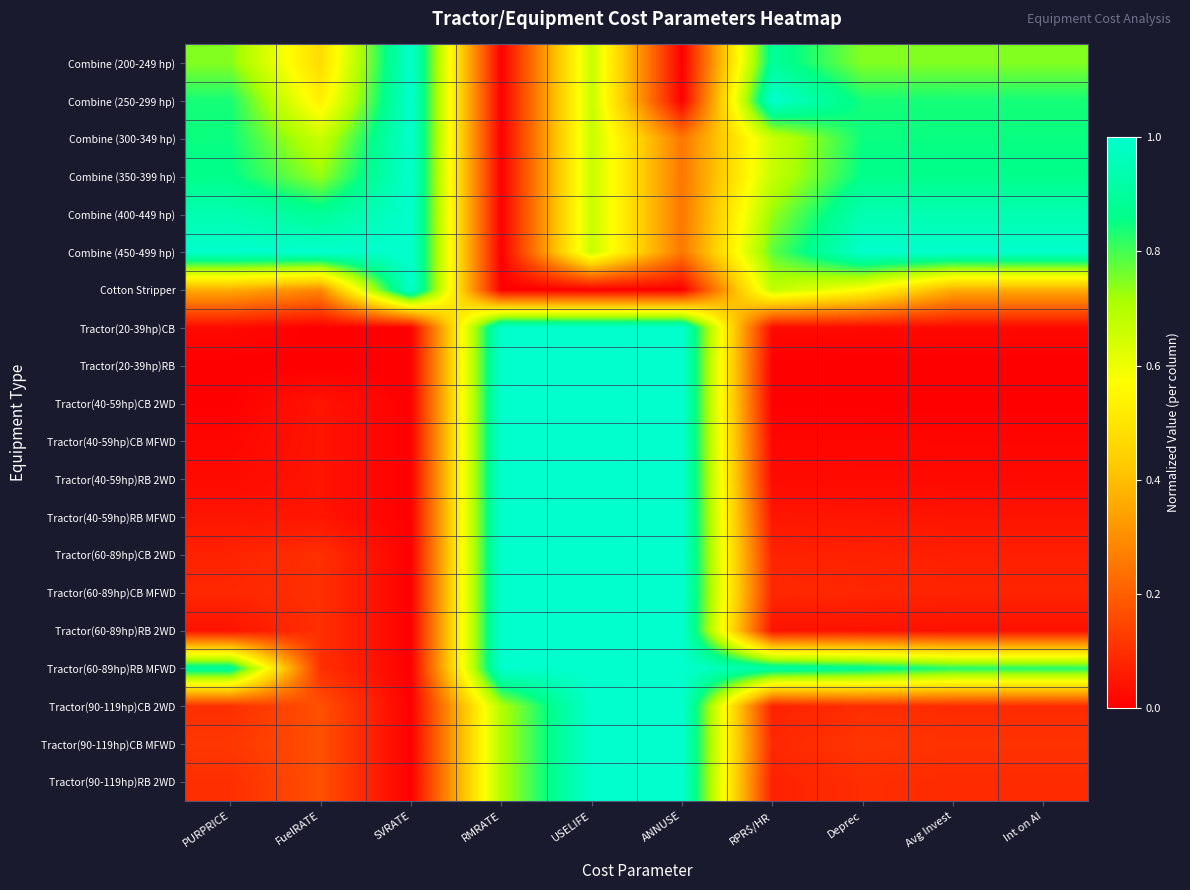

Which label corresponds to the largest value in the chart?

SVRATE